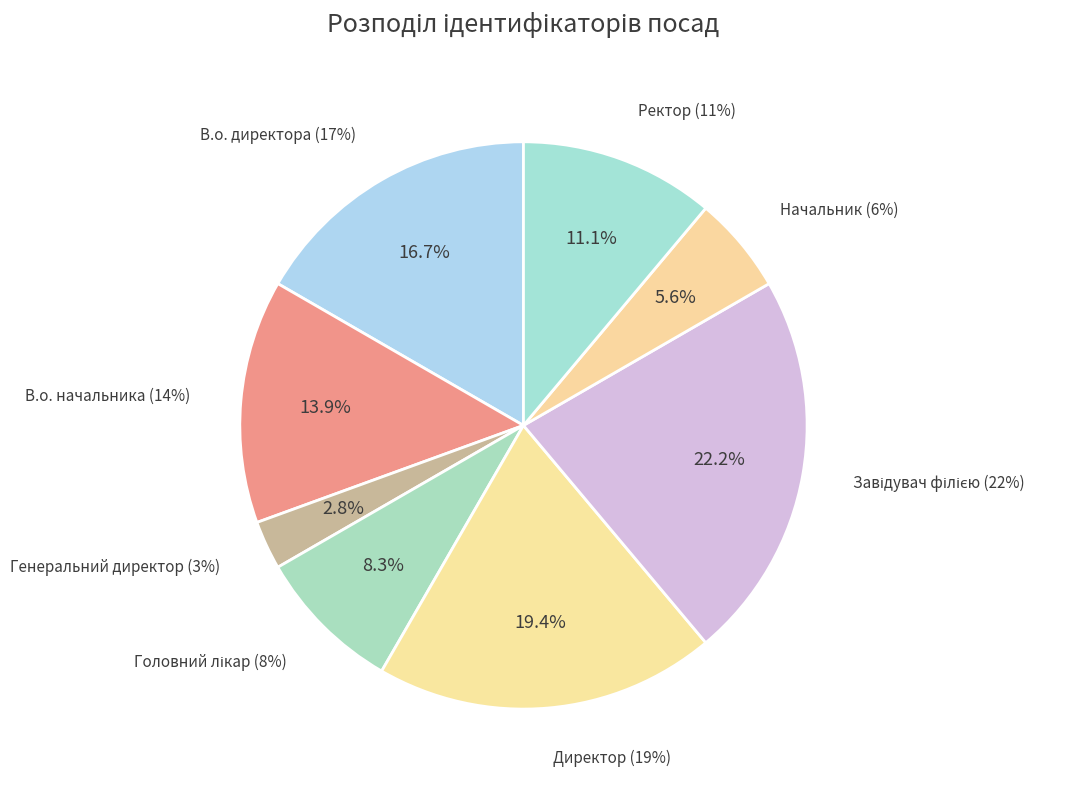

To the nearest percent, what portion does Начальник represent?

6%